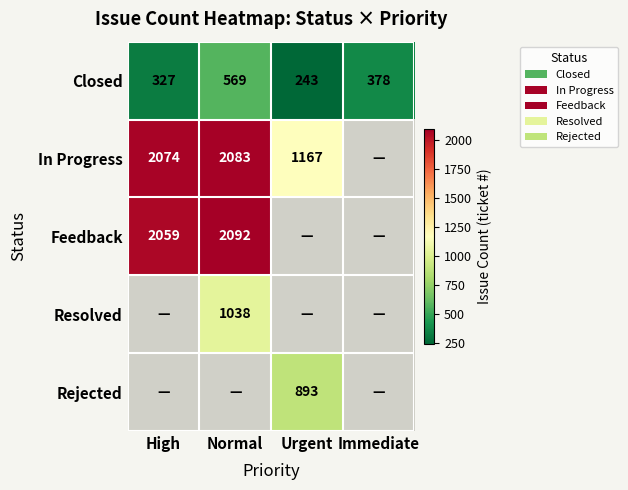

The value of Closed at High is 327. True or false?

True